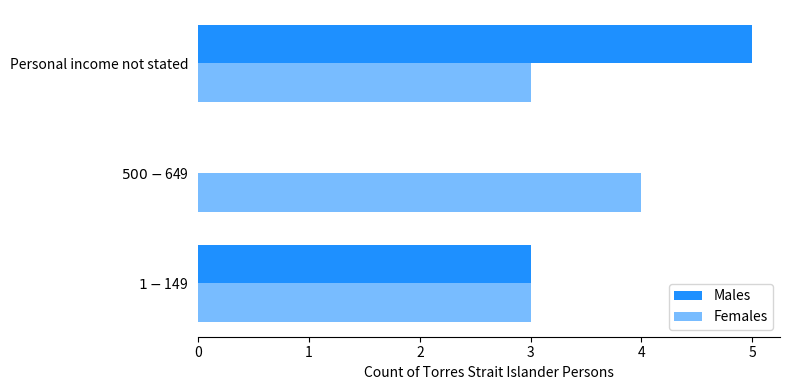

How many categories are shown in the chart?

3